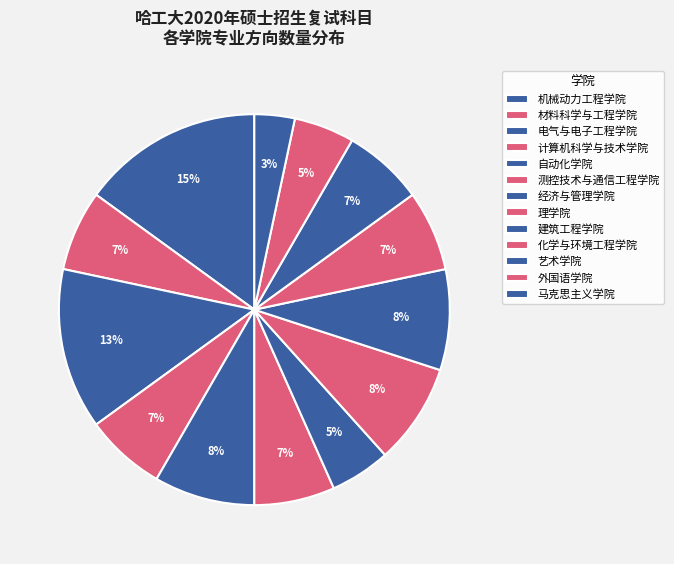

How many slices are in this pie chart?

13